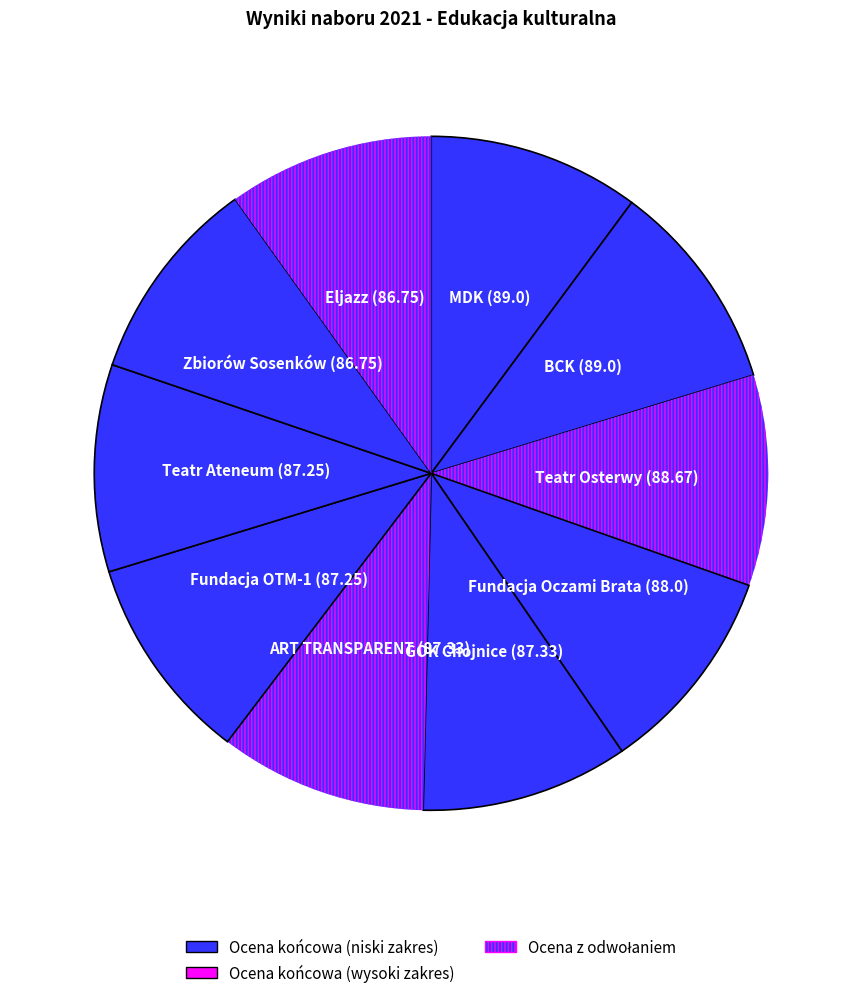

How many slices are in this pie chart?

10